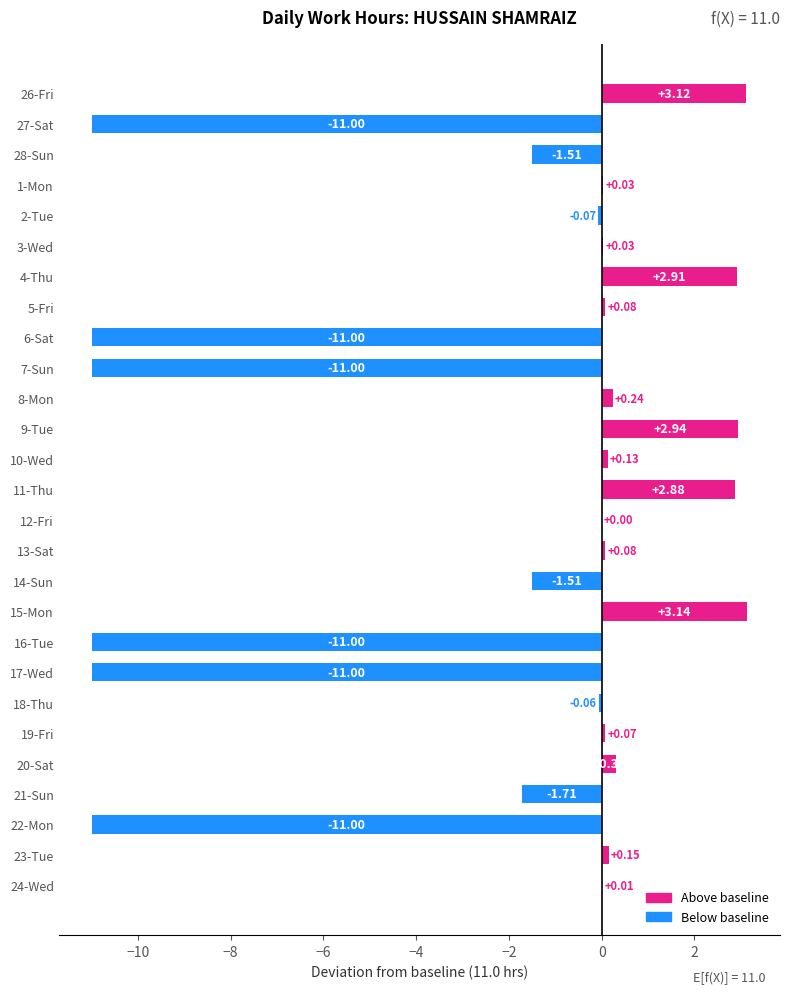

Between 26-Fri and 13-Sat, which is larger?

26-Fri